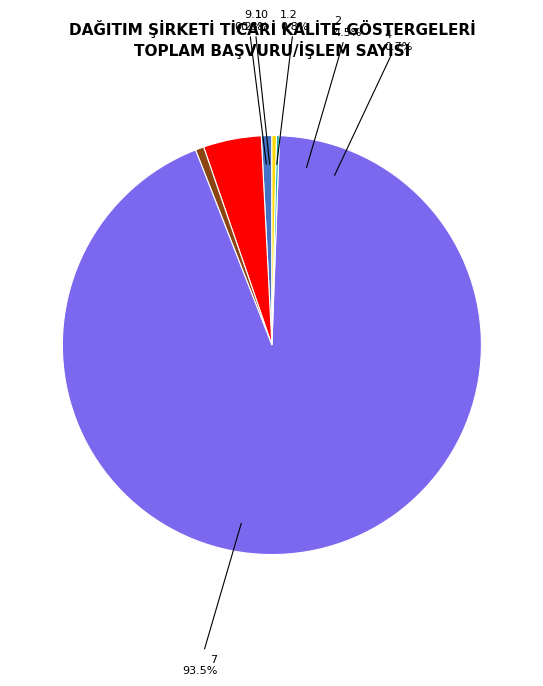

Between 10 and 2, which is larger?

2